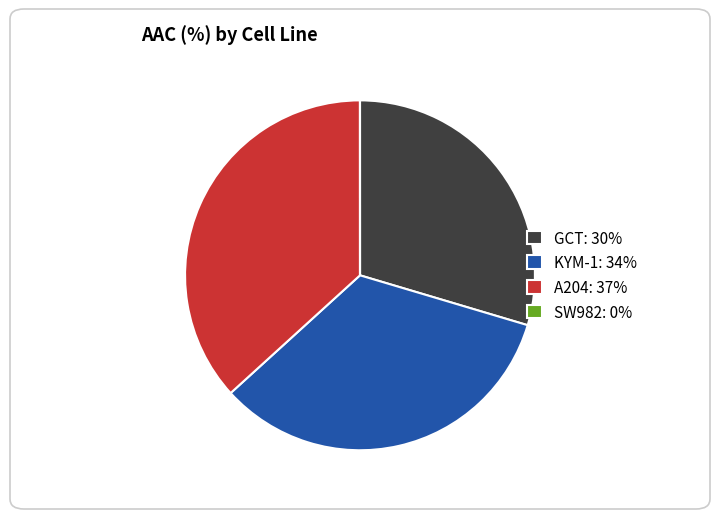

Which slice is the largest?

A204